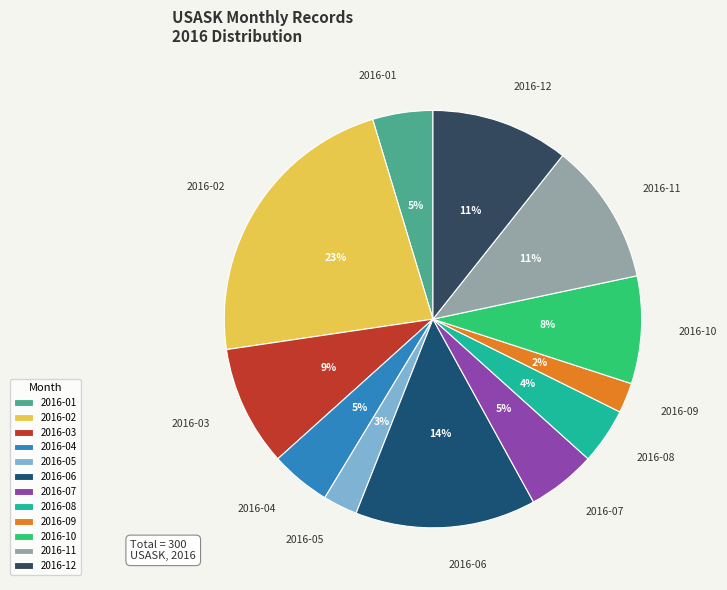

To the nearest percent, what percentage of the pie is 2016-06?

14%